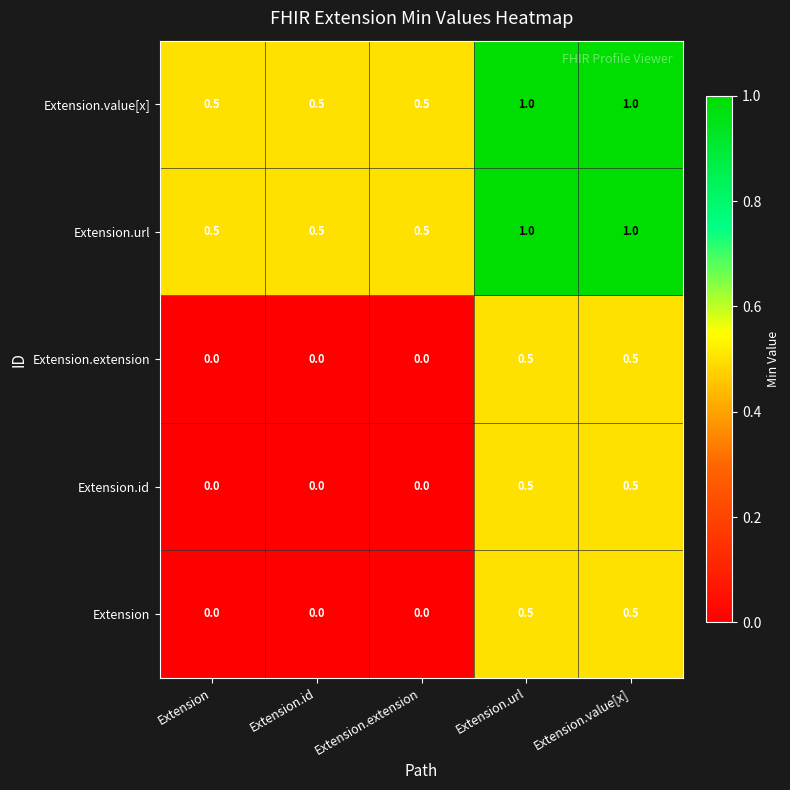

What is the total value across all series at Extension.value[x]?

3.5